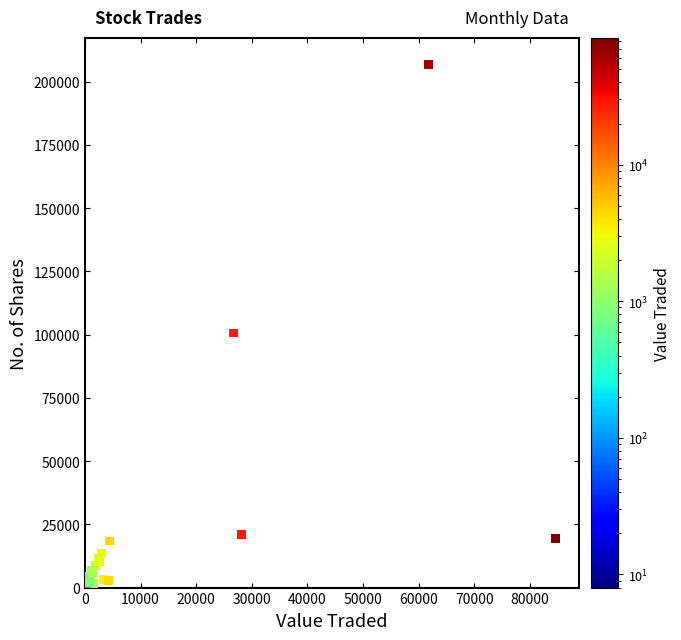

What Y value in the scatter plot is closest to 103490?

100620